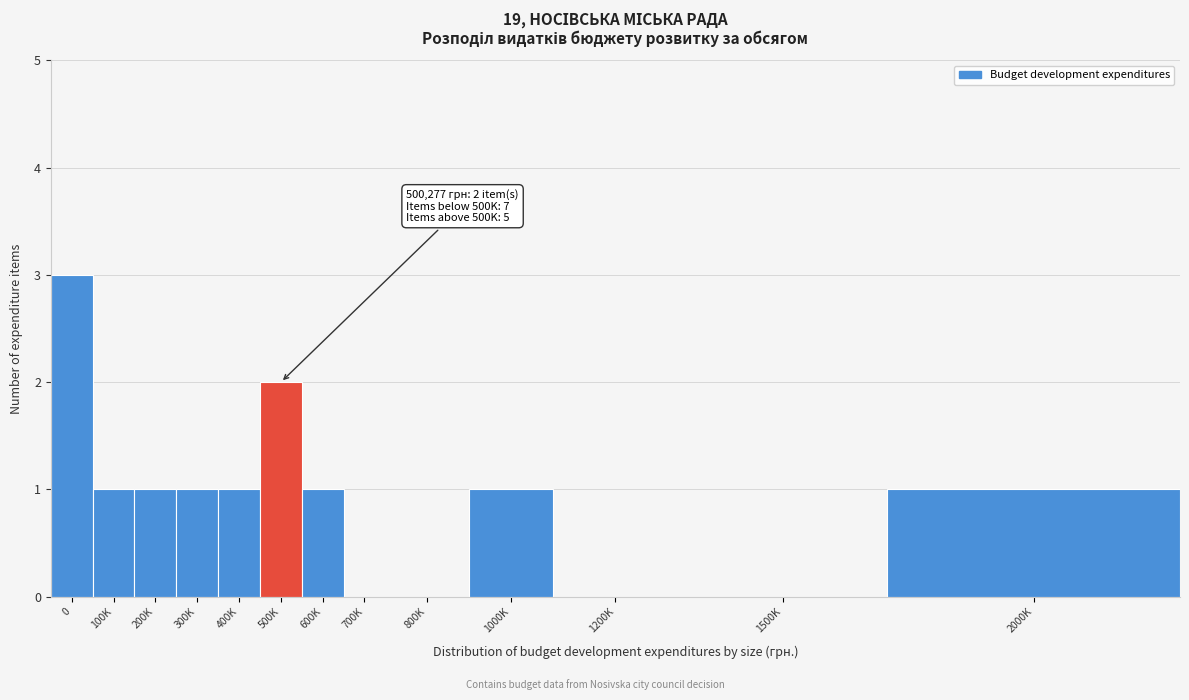

Reading right to left, list all the values displayed in this chart.

2000K=1	1500K=0	1200K=0	1000K=1	800K=0	700K=0	600K=1	500K=2	400K=1	300K=1	200K=1	100K=1	0=3